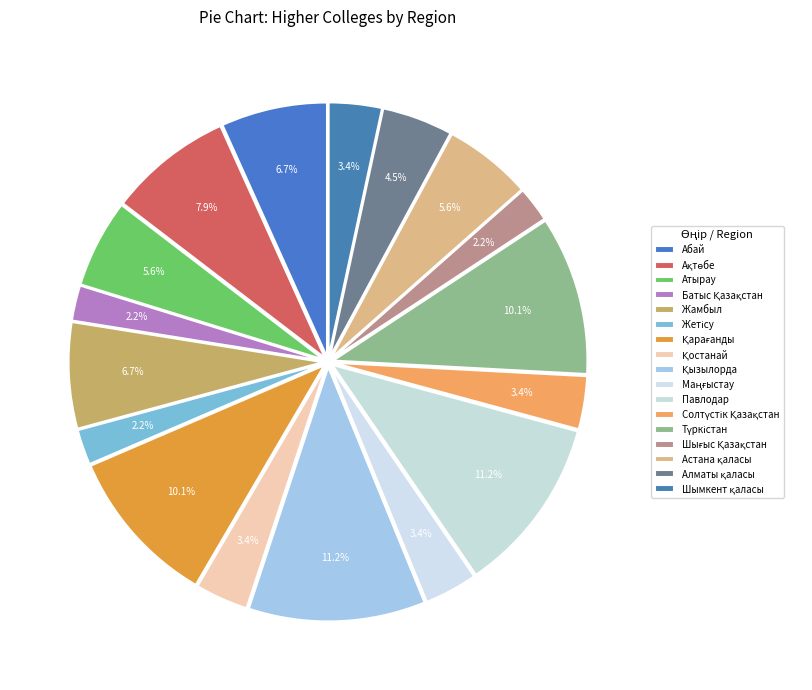

To the nearest percent, what is the difference between the largest and smallest slice percentages?

9%